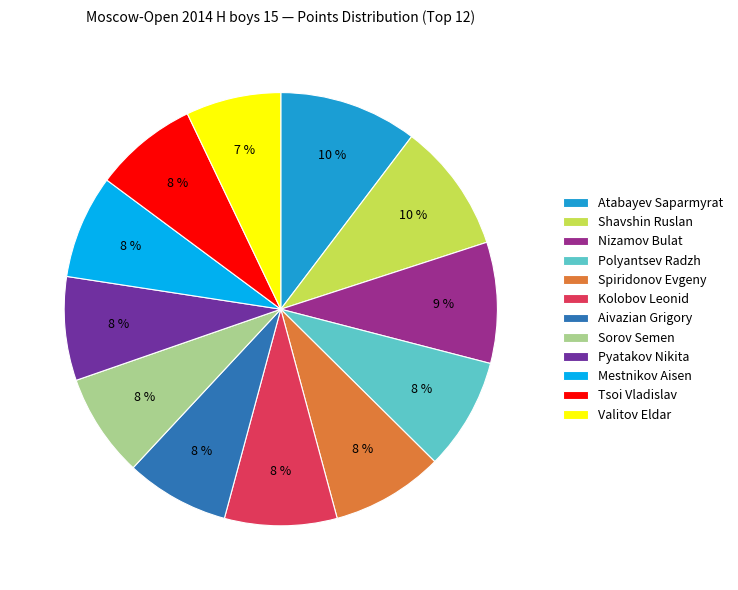

Does any single category account for the majority?

No